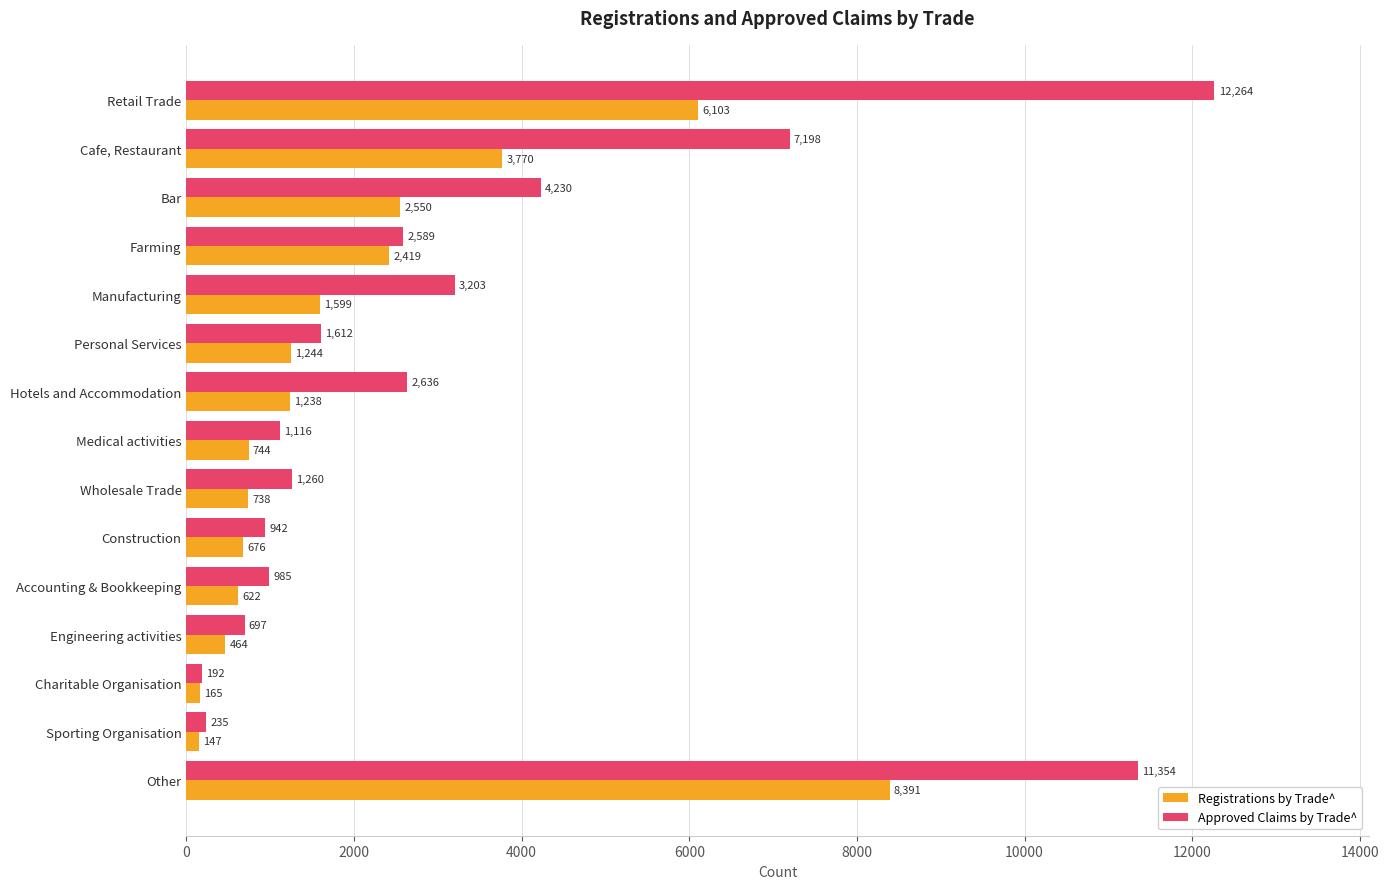

What is the sum of all Registrations by Trade^ values?

30870